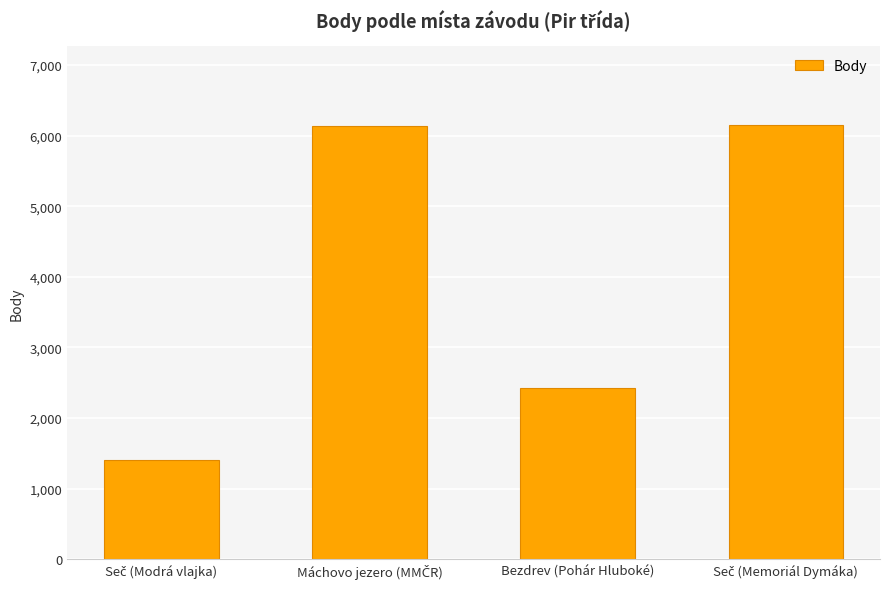

What is the average value?

4031